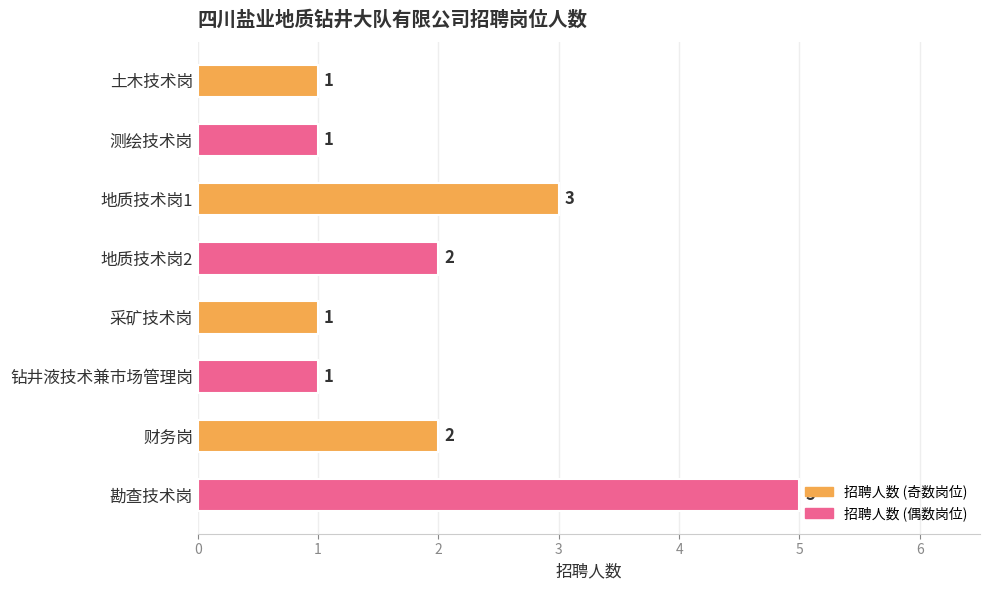

The value at 地质技术岗1 is 2. True or false?

False